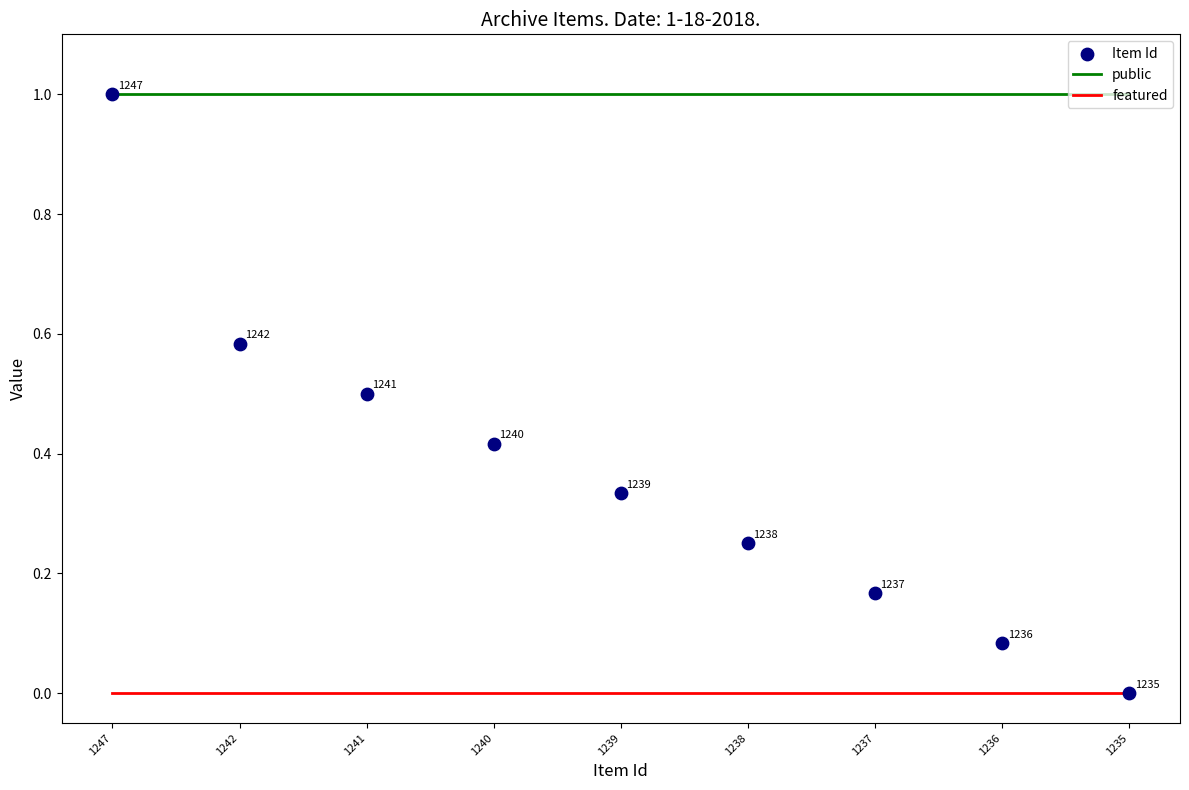

Which series reaches the maximum Y coordinate?

public